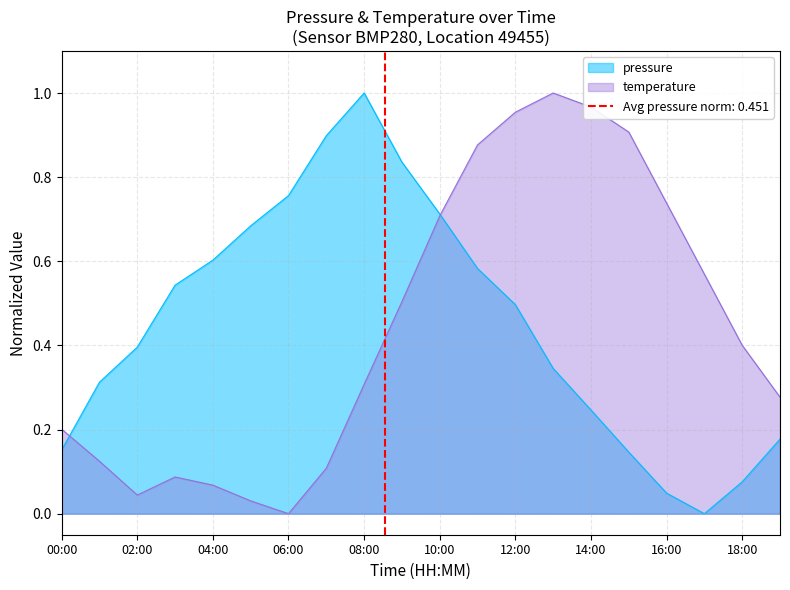

What is the total value across all series at 02:00?

0.4